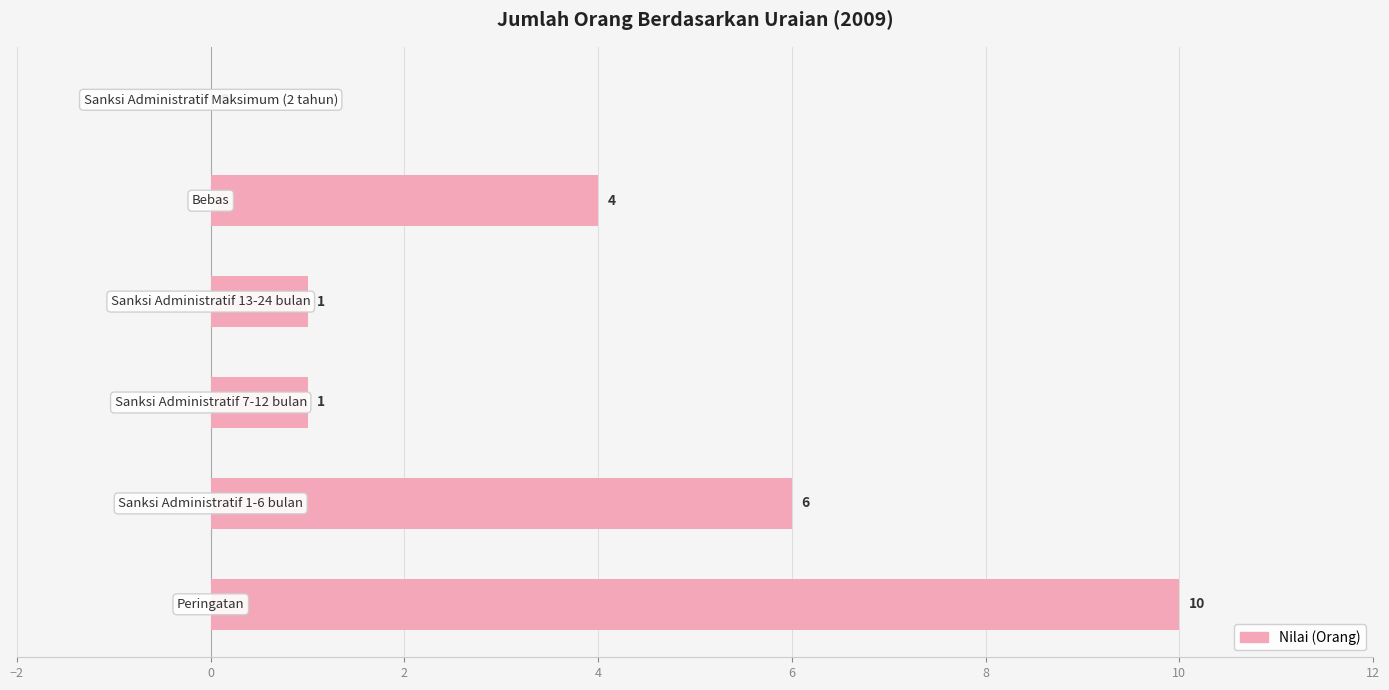

What is the maximum value shown in the chart?

10